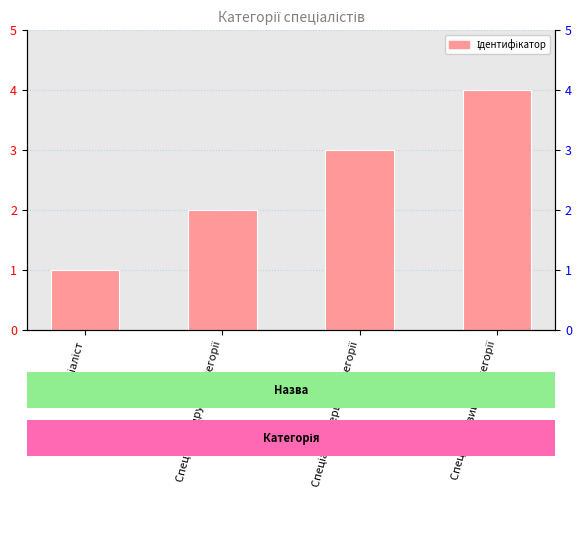

How many bars are there in total?

4